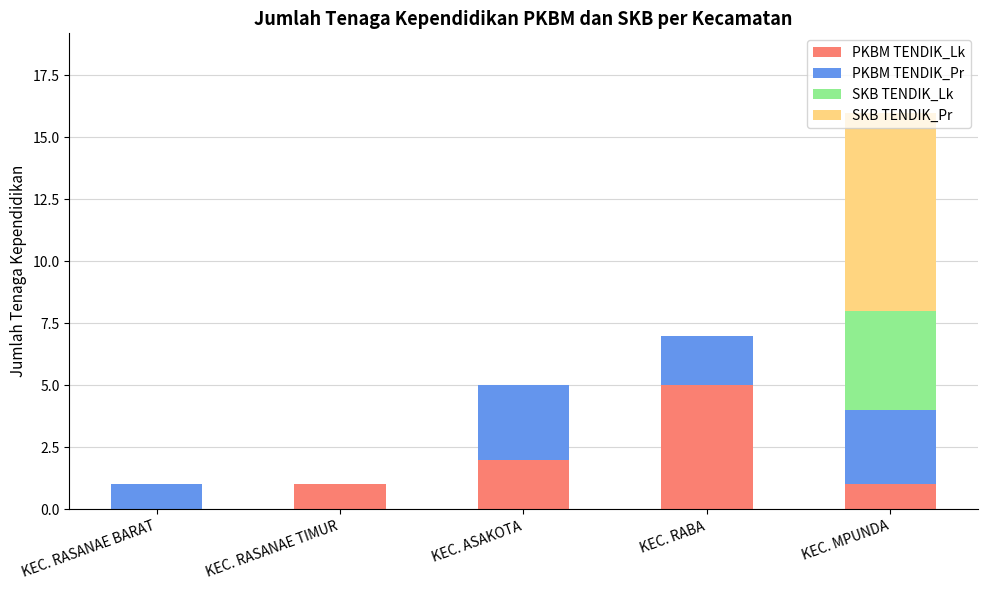

The PKBM TENDIK_Lk series shows 2 at KEC. ASAKOTA. True or false?

True